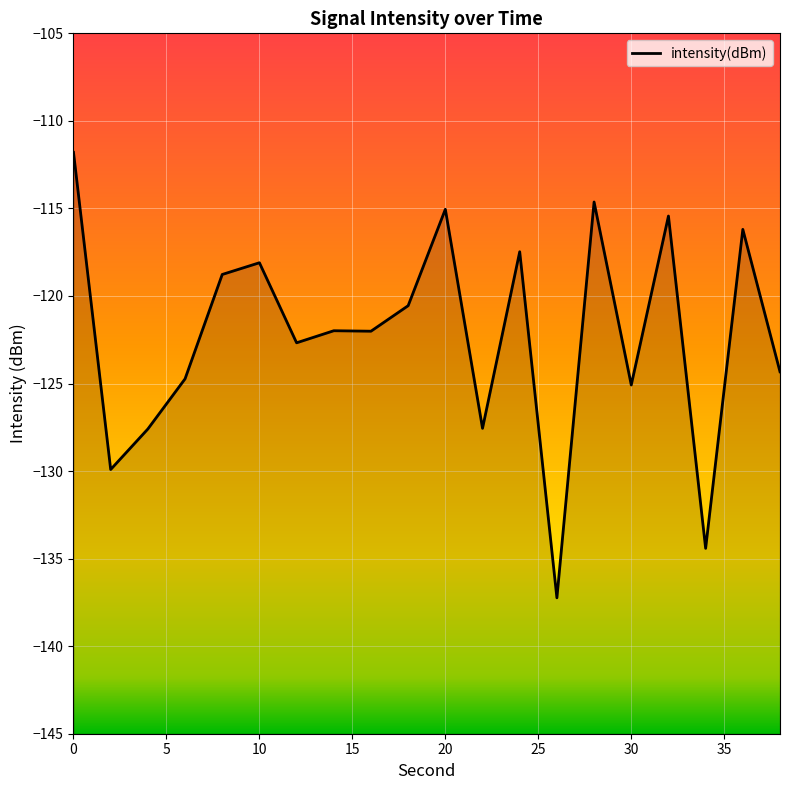

List the labels in order of value, largest first.

0, 28, 20, 32, 36, 24, 10, 8, 18, 14, 16, 12, 38, 6, 30, 22, 4, 2, 34, 26